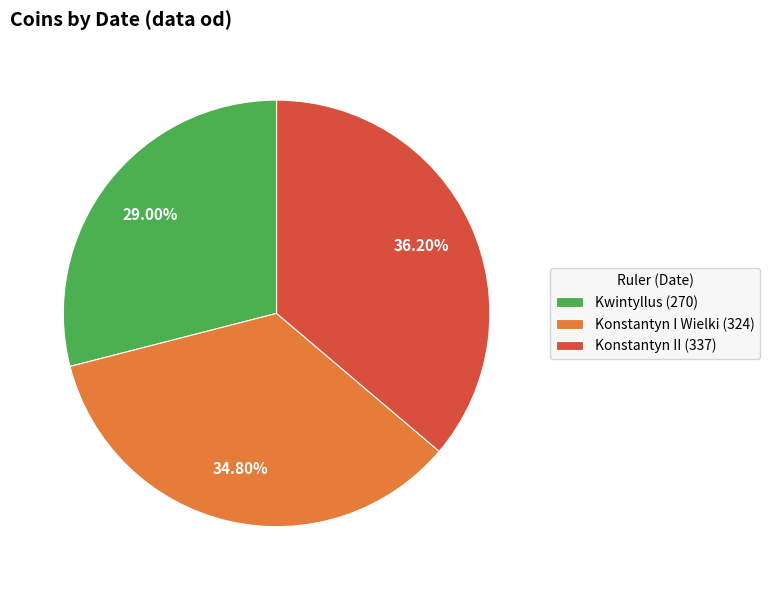

Which slice is the largest?

Konstantyn II (337)